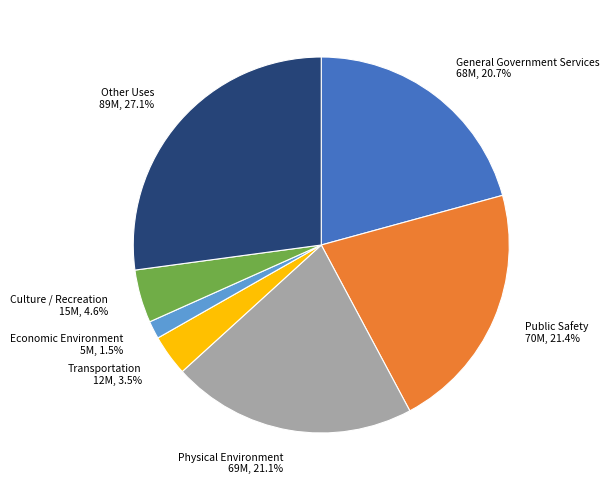

Count the number of slices in the pie.

7